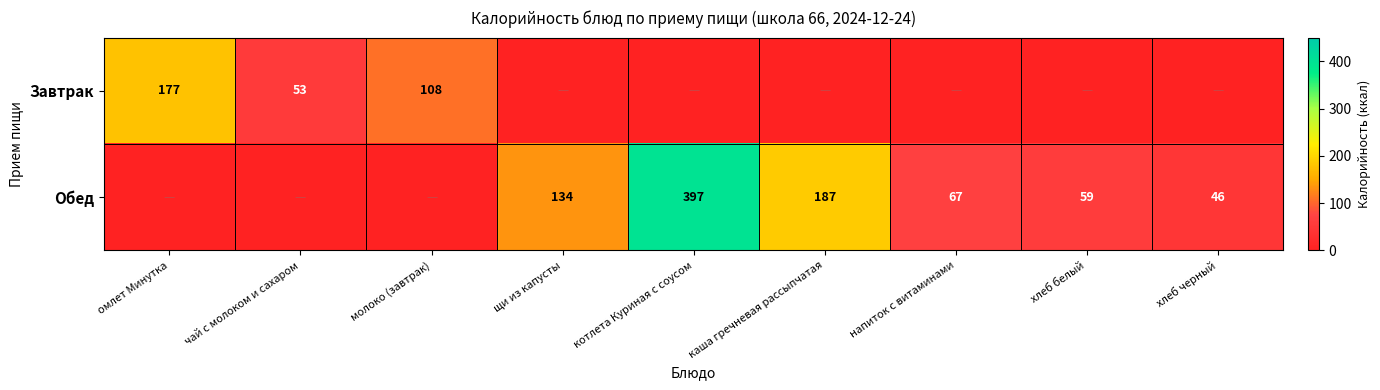

What is the difference between the Обед values at щи из капусты and котлета Куриная с соусом?

263